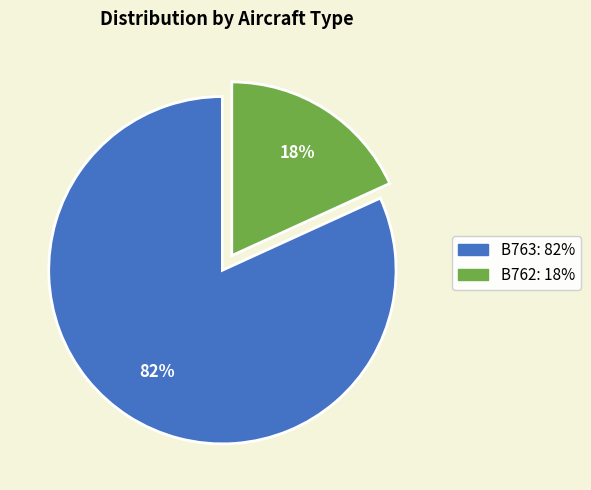

Which category has the smallest portion of the pie?

B762